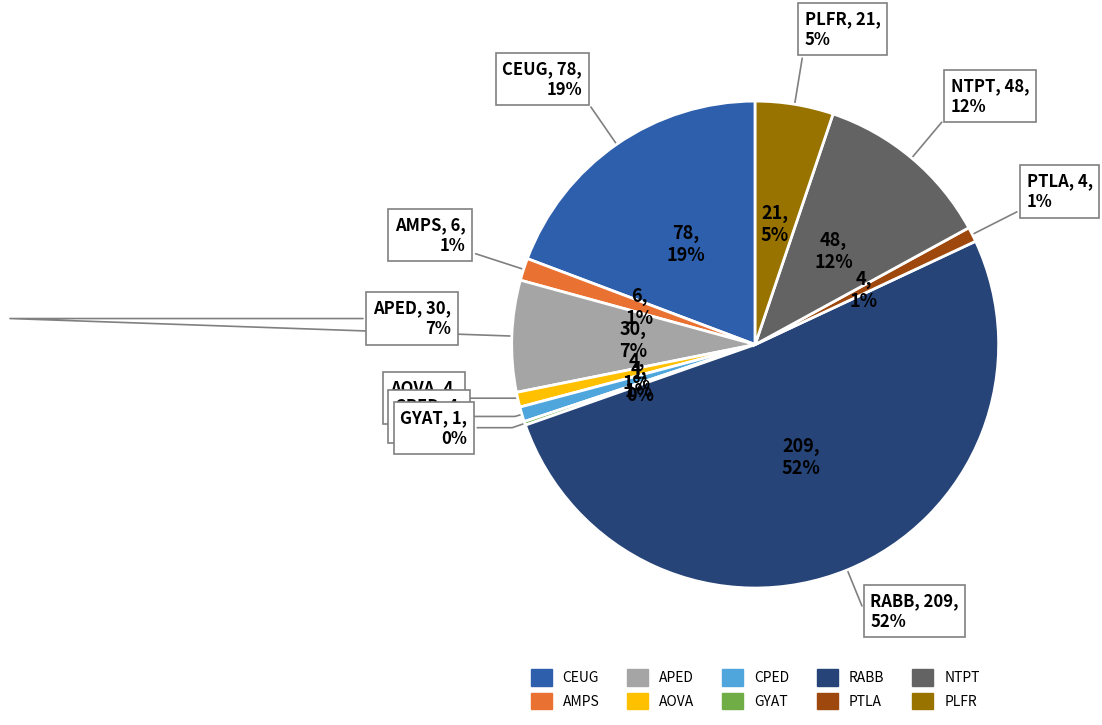

Rank the categories by value from highest to lowest.

RABB, CEUG, NTPT, APED, PLFR, AMPS, AOVA, CPED, PTLA, GYAT